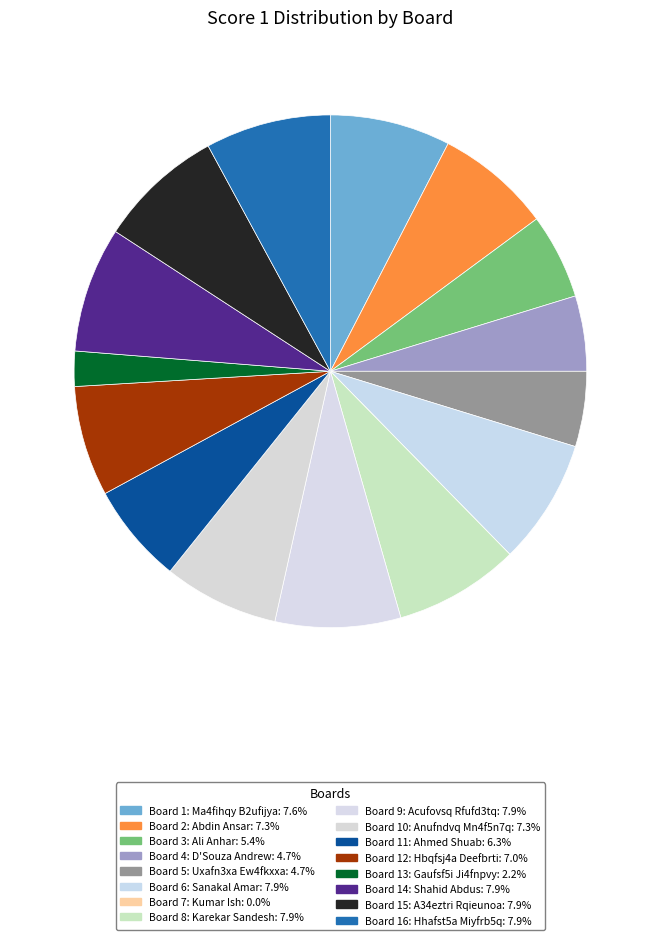

How much of the chart is everything except Board 14: Shahid Abdus?

92.1%